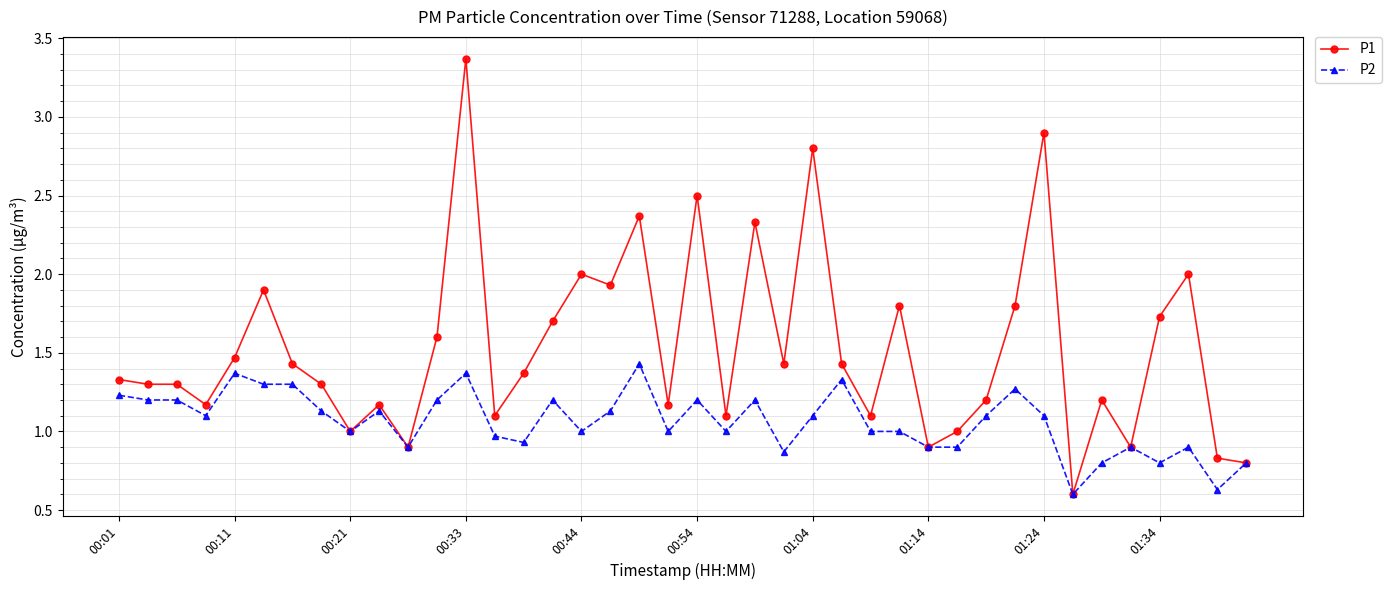

Which series has the largest total across all categories?

P1